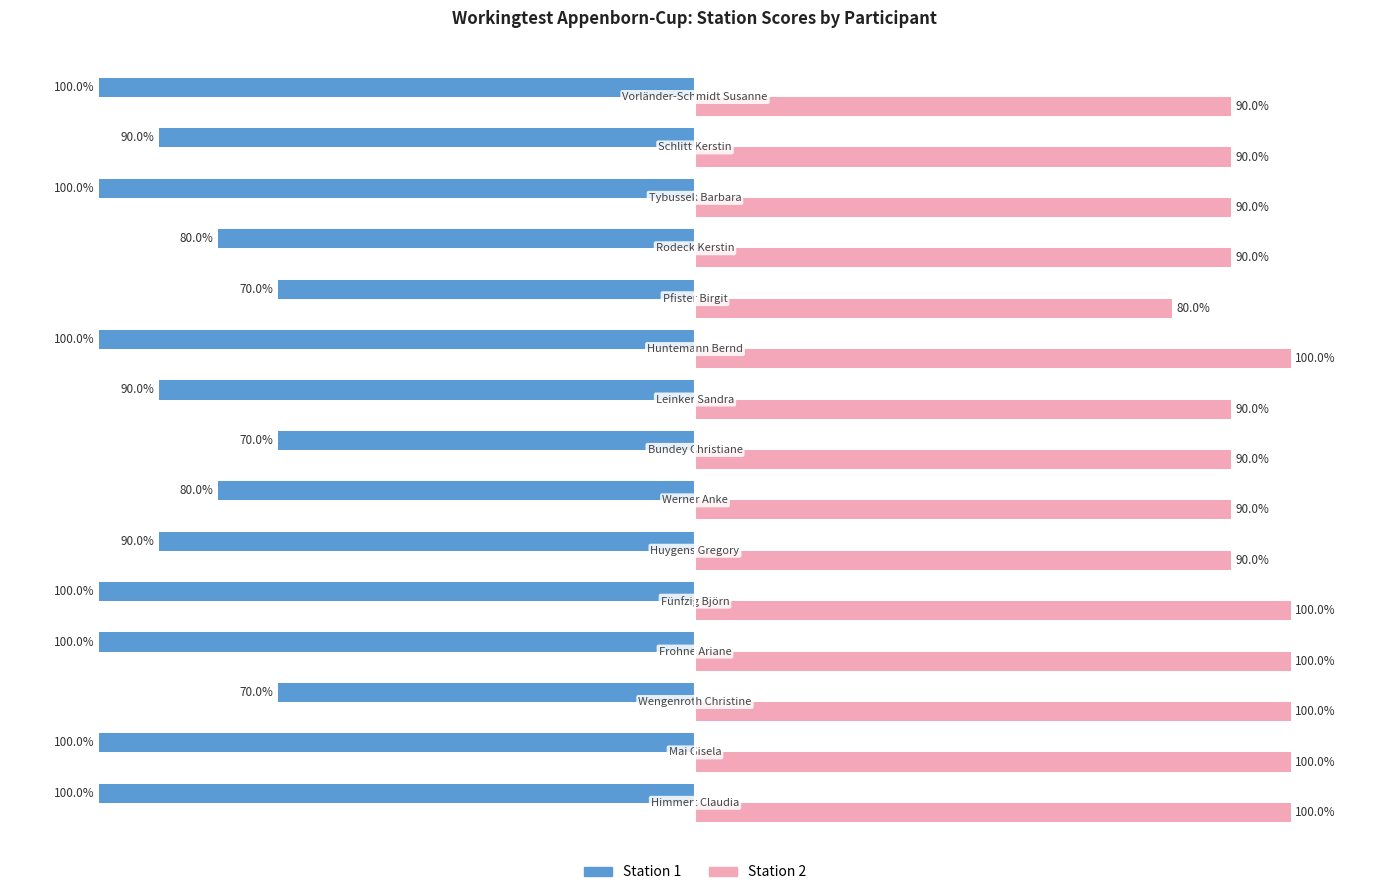

Which series has the widest spread of values?

Station 1